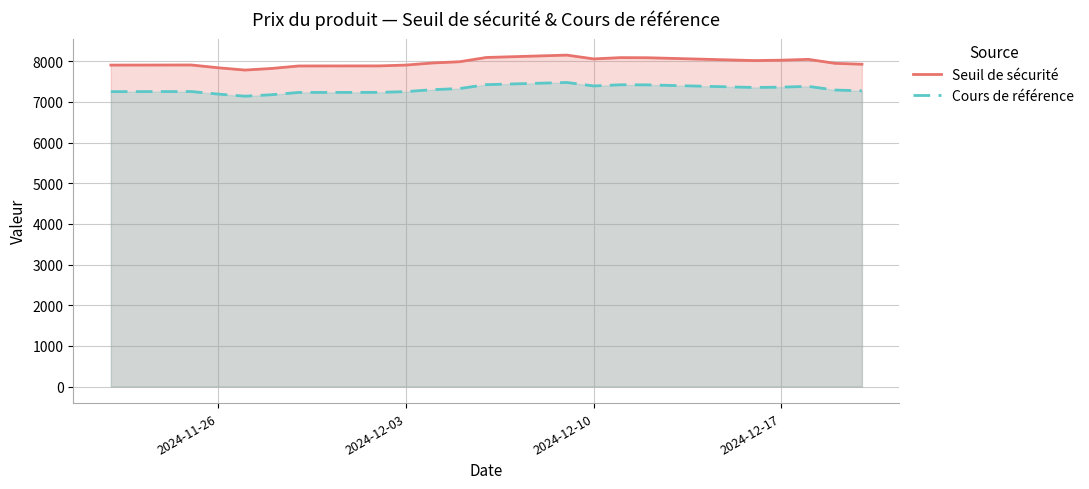

List the series in order of their peak value, lowest first.

Cours de référence, Seuil de sécurité